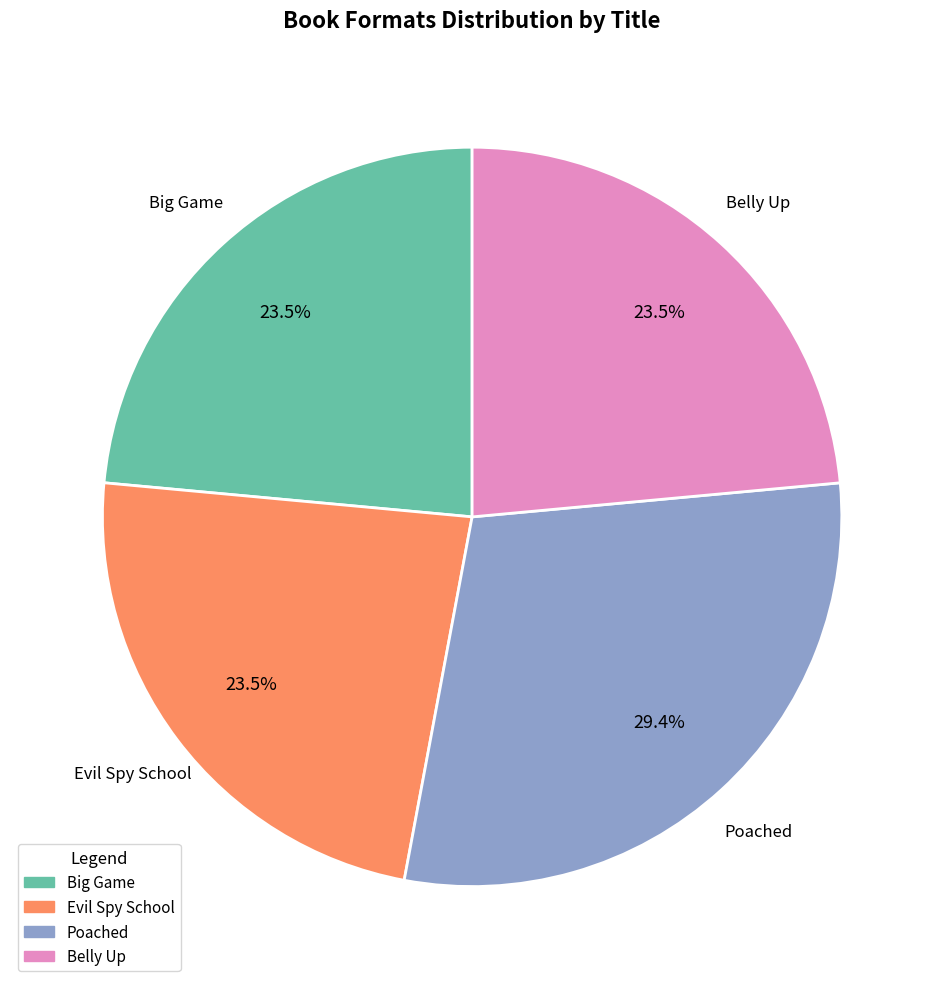

To the nearest percent, what portion does Poached represent?

29%